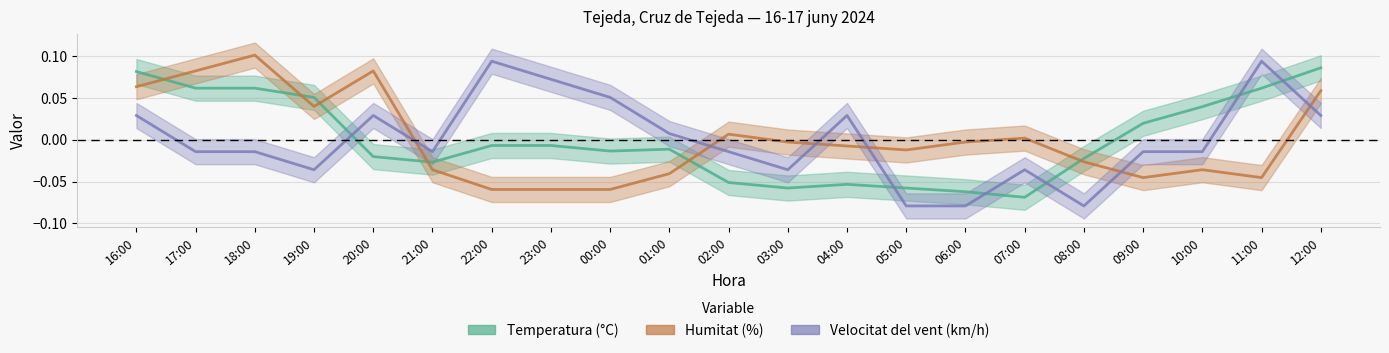

Reading right to left, what are all the values shown in this chart?

Temperatura (°C): 12:00=0.1	11:00=0.1	10:00=0.0	09:00=0.0	08:00=-0.0	07:00=-0.1	06:00=-0.1	05:00=-0.1	04:00=-0.1	03:00=-0.1	02:00=-0.1	01:00=-0.0	00:00=-0.0	23:00=-0.0	22:00=-0.0	21:00=-0.0	20:00=-0.0	19:00=0.1	18:00=0.1	17:00=0.1	16:00=0.1
Humitat (%): 12:00=0.1	11:00=-0.0	10:00=-0.0	09:00=-0.0	08:00=-0.0	07:00=0.0	06:00=-0.0	05:00=-0.0	04:00=-0.0	03:00=-0.0	02:00=0.0	01:00=-0.0	00:00=-0.1	23:00=-0.1	22:00=-0.1	21:00=-0.0	20:00=0.1	19:00=0.0	18:00=0.1	17:00=0.1	16:00=0.1
Velocitat del vent (km/h): 12:00=0.0	11:00=0.1	10:00=-0.0	09:00=-0.0	08:00=-0.1	07:00=-0.0	06:00=-0.1	05:00=-0.1	04:00=0.0	03:00=-0.0	02:00=-0.0	01:00=0.0	00:00=0.1	23:00=0.1	22:00=0.1	21:00=-0.0	20:00=0.0	19:00=-0.0	18:00=-0.0	17:00=-0.0	16:00=0.0